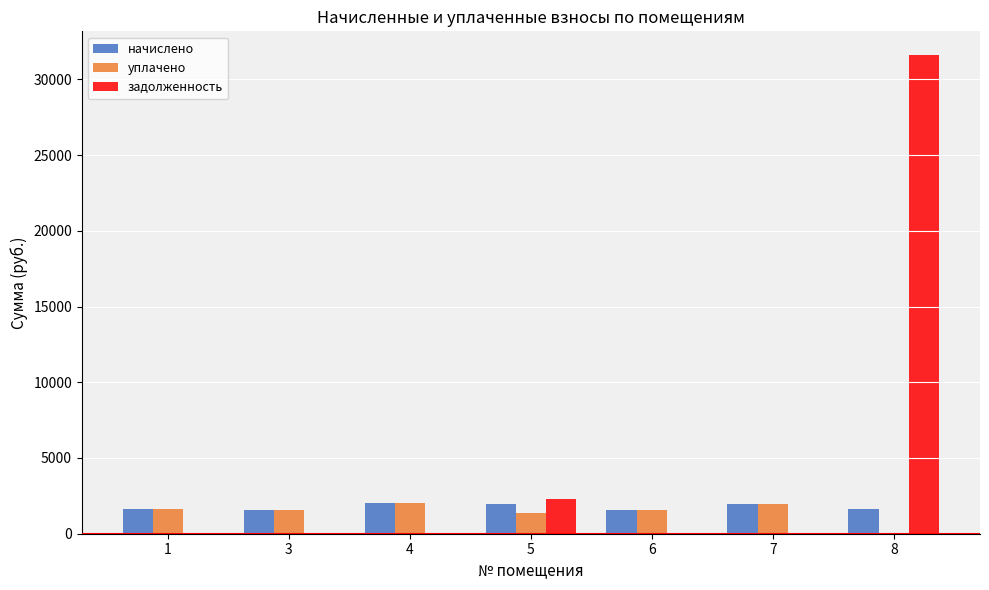

Which category has the highest value across all series?

8